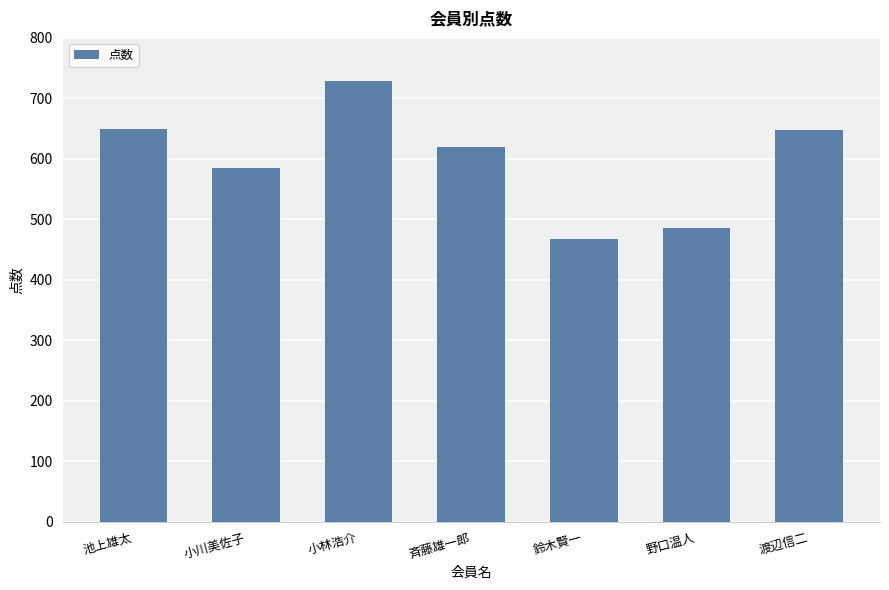

What value does the data have at 渡辺信二, to the nearest 5?

650